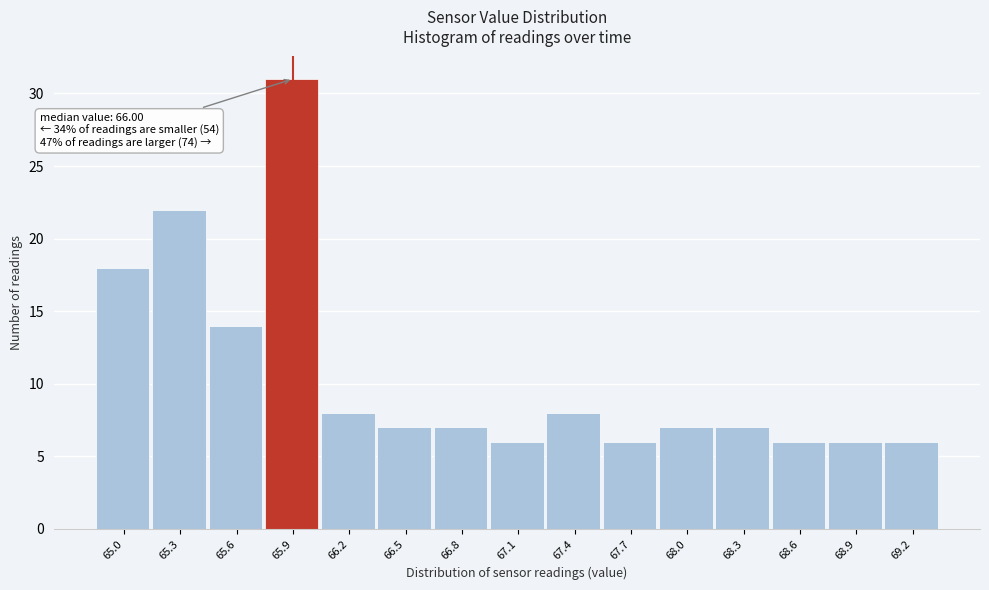

Over which range of the x-axis is the bar tallest?

65.75 to 66.05